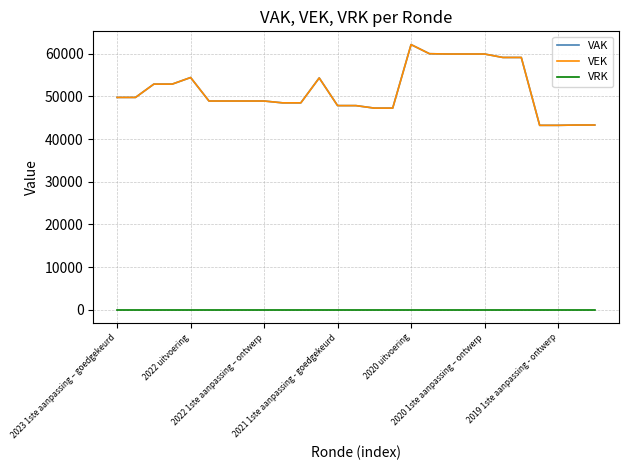

What is the difference between the maximum and minimum values in the VEK series?

18927